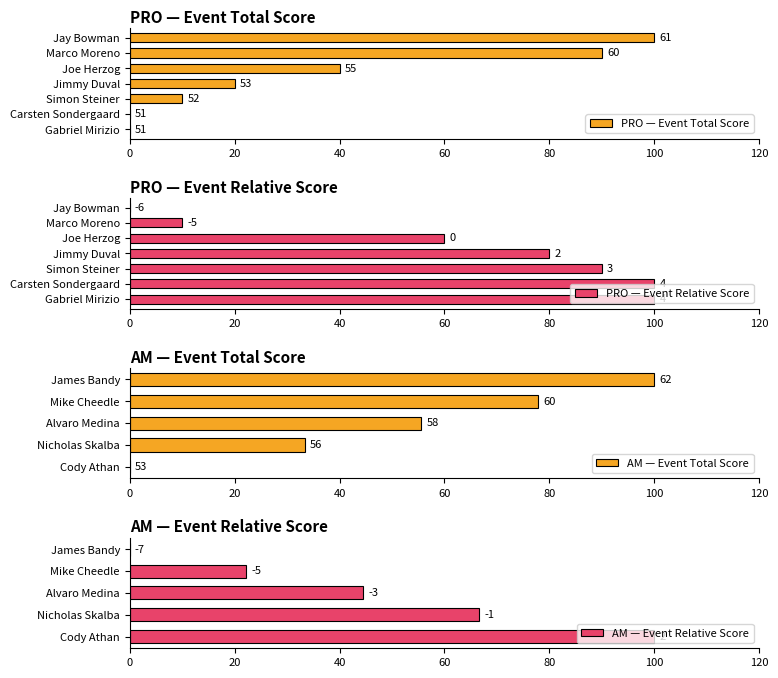

How many categories are shown in the chart?

7